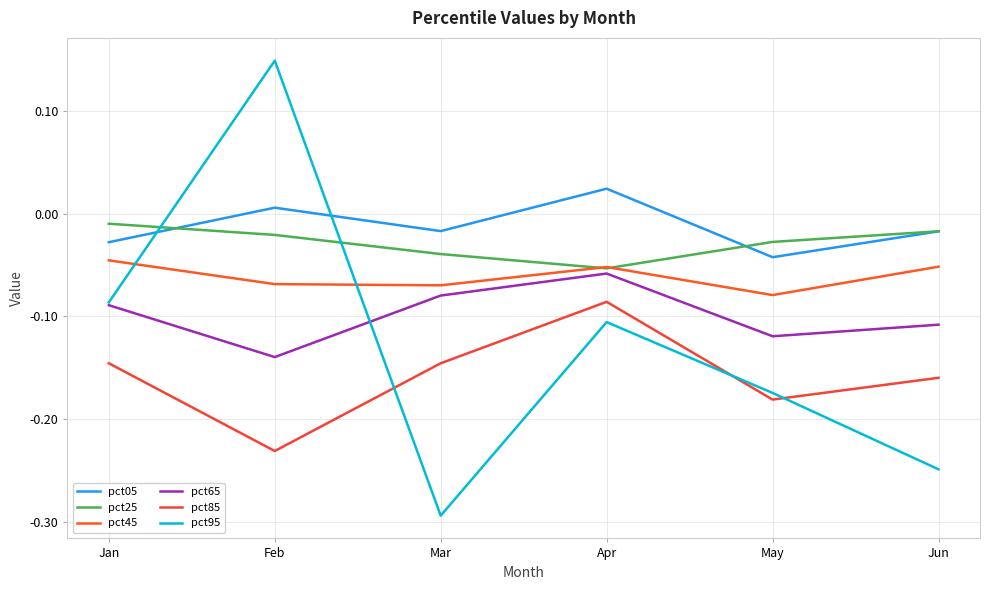

Does the chart have visible grid lines?

Yes